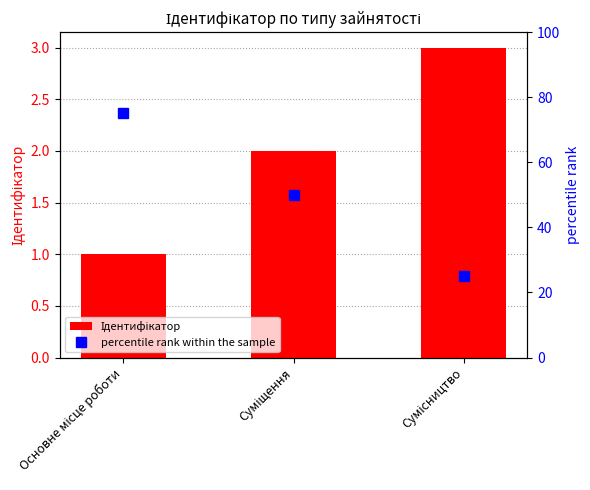

What is the average value of the percentile rank within the sample series?

50